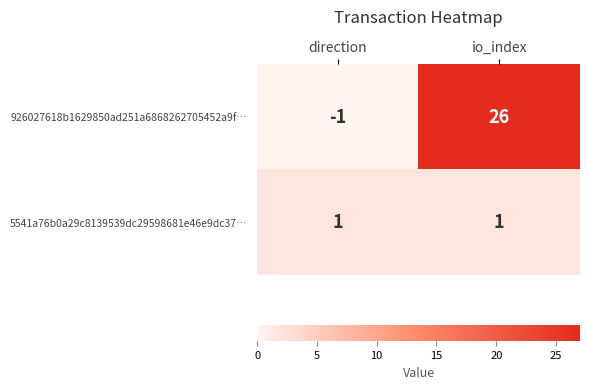

List the series in order of their overall mean, lowest first.

5541a76b0a29c8139539dc29598681e46e9dc37…, 926027618b1629850ad251a6868262705452a9f…